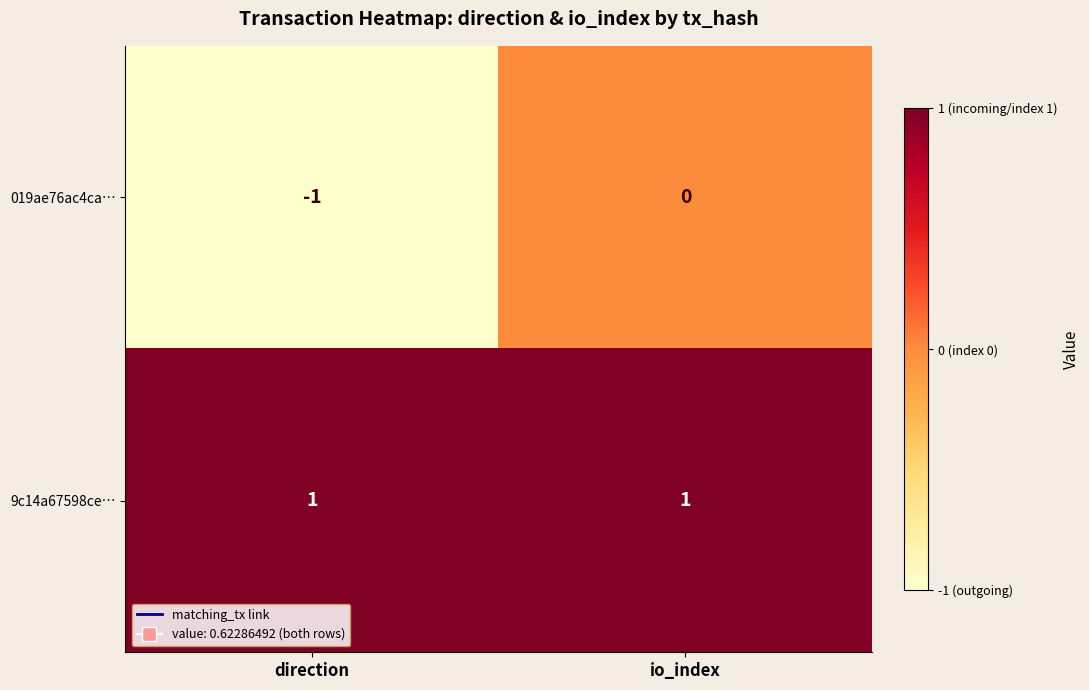

Is it true that 9c14a67598ce… equals 1 at io_index?

True